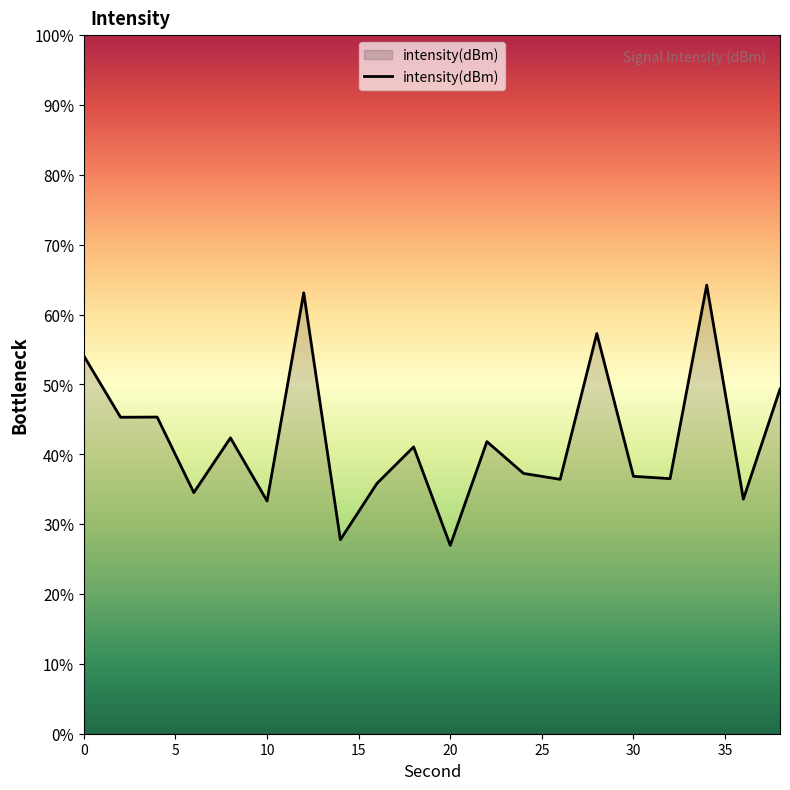

What is the sum of all values?

842.9